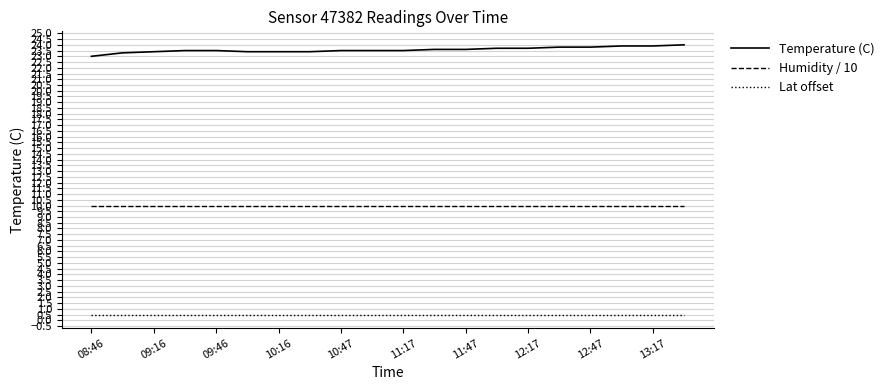

What are all the series names shown in the legend?

Temperature (C), Humidity / 10, Lat offset